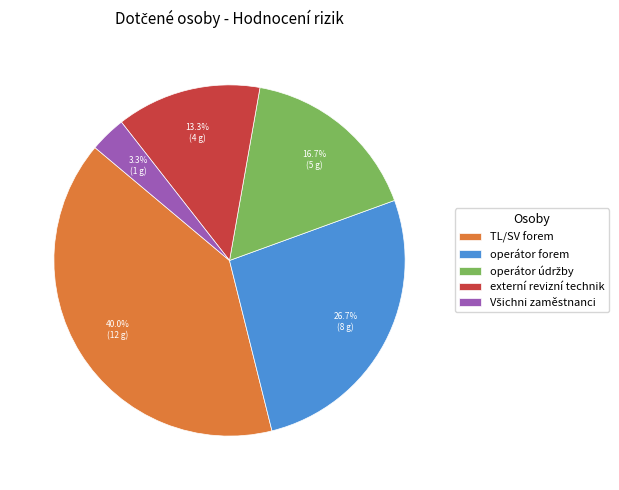

Is externí revizní technik the majority of the pie?

No